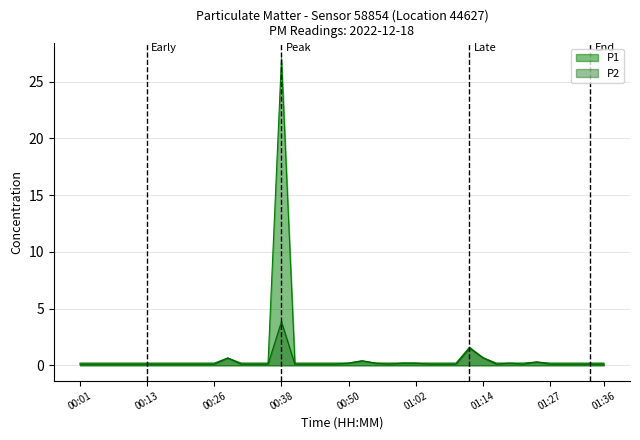

What is the highest value of the P2 series?

3.9